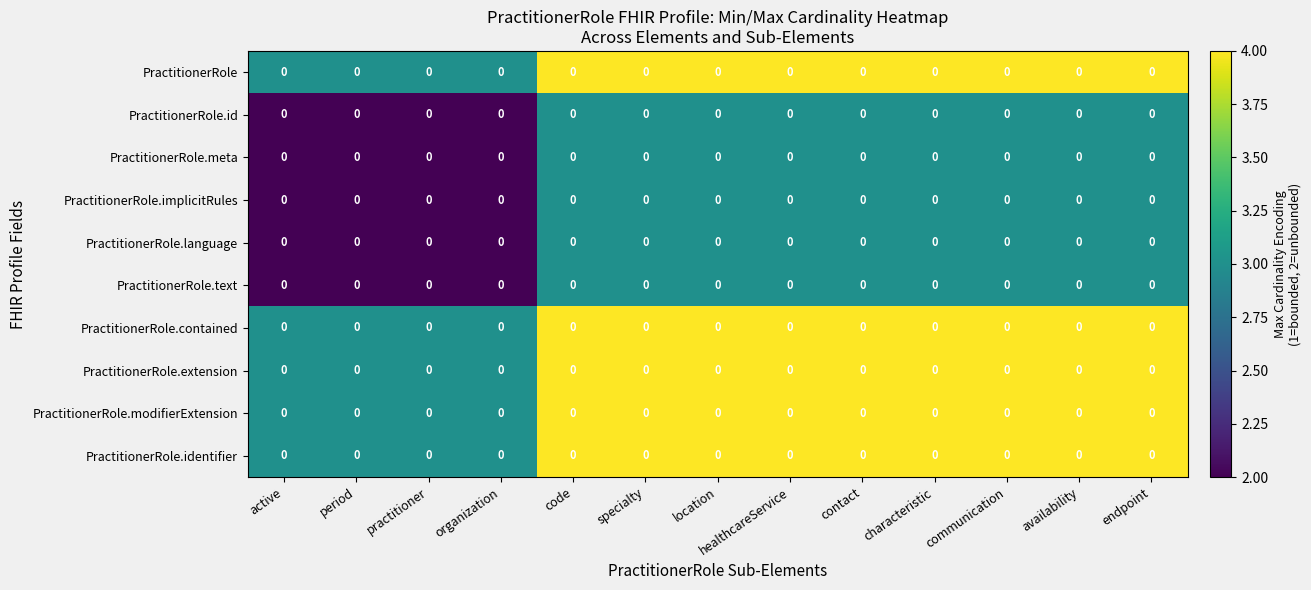

True or false: PractitionerRole.id has a value of 3 at healthcareService.

True